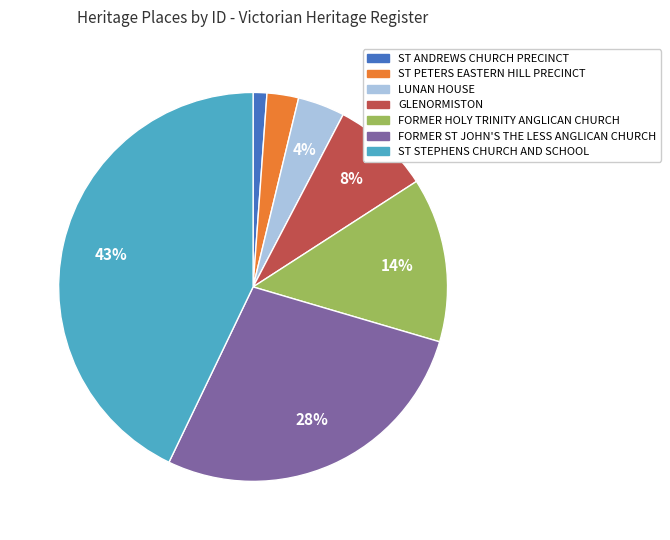

To the nearest percent, what is the combined percentage of GLENORMISTON and FORMER HOLY TRINITY ANGLICAN CHURCH?

22%